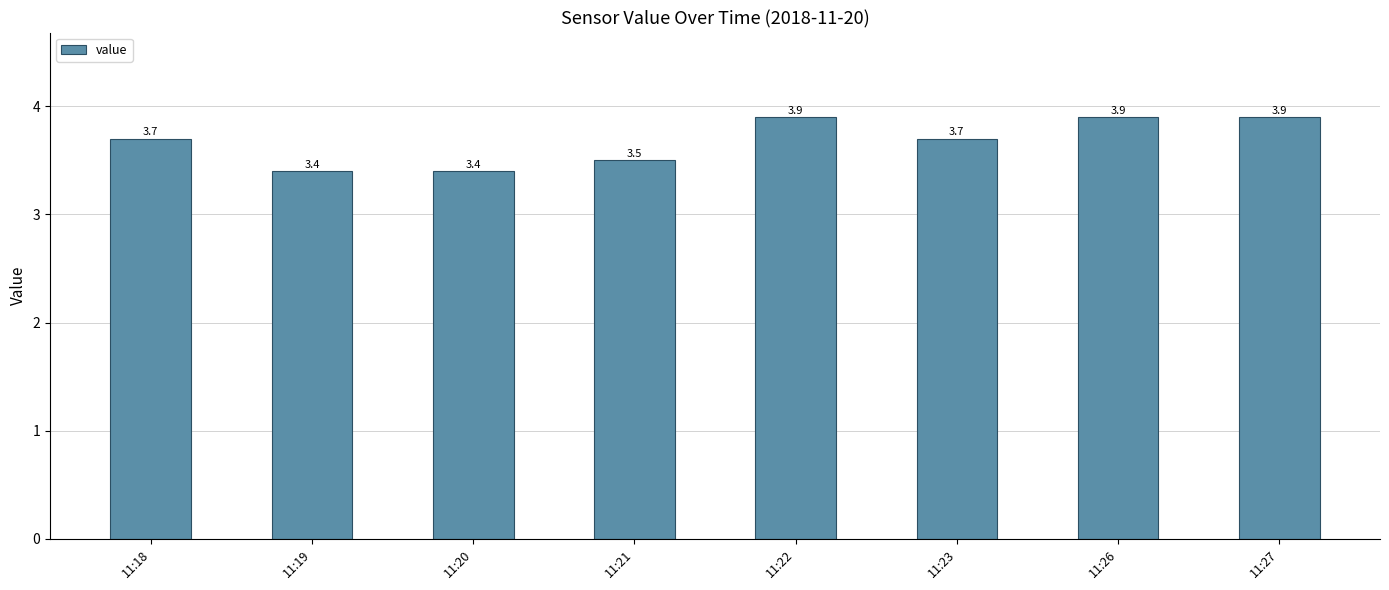

Which has a higher value, 11:26 or 11:18?

11:26